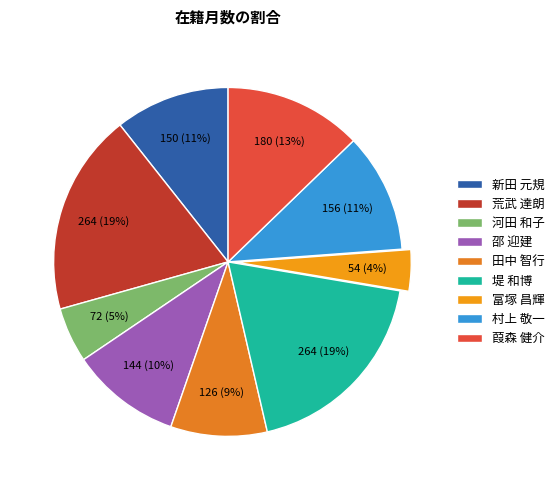

To the nearest percent, what portion does 堤 和博 represent?

19%